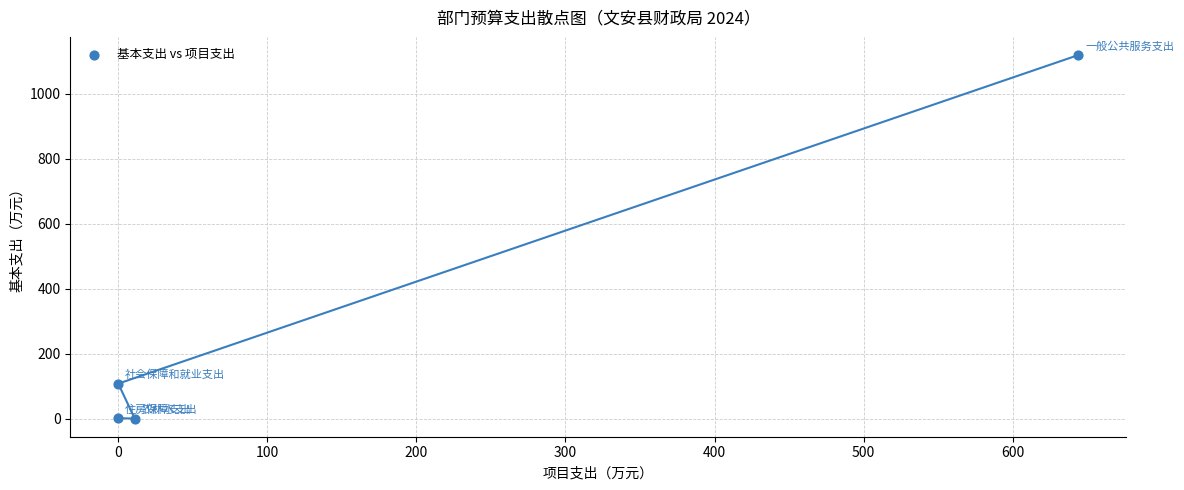

What is the range of Y values (max minus min)?

1118.6